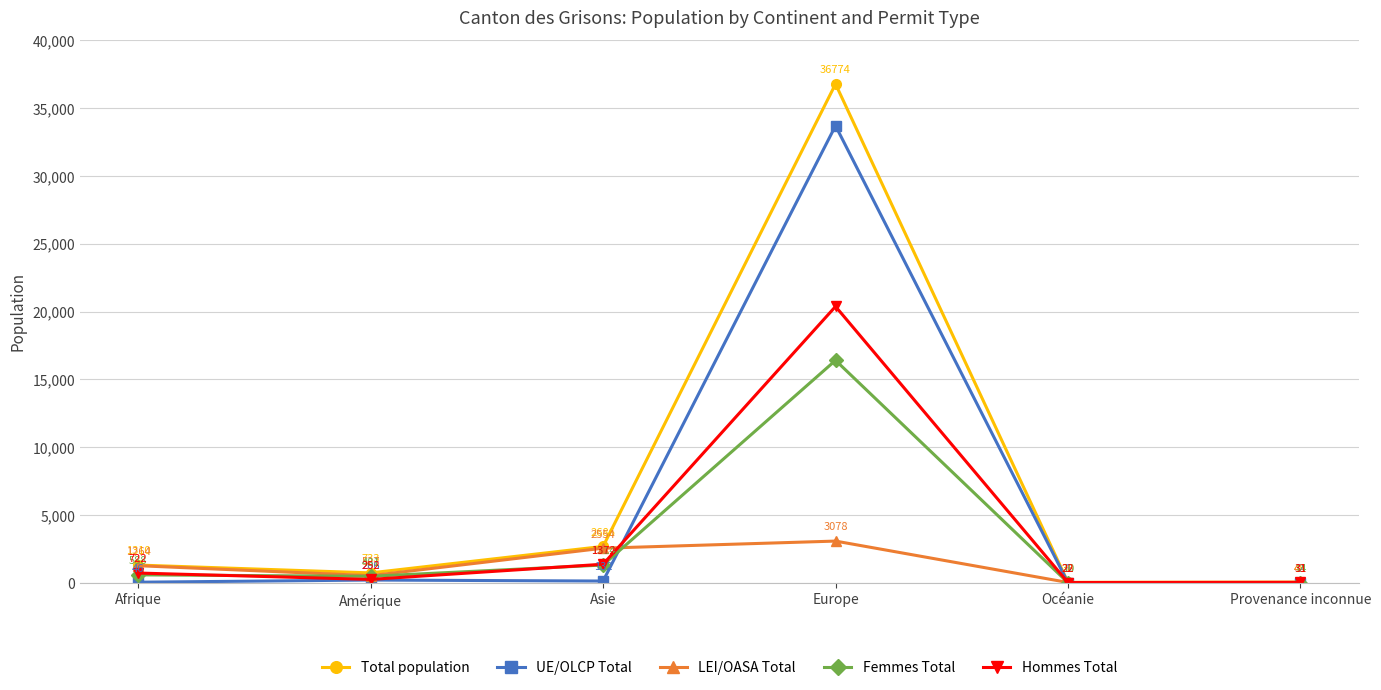

What are all the series names shown in the legend?

Total population, UE/OLCP Total, LEI/OASA Total, Femmes Total, Hommes Total